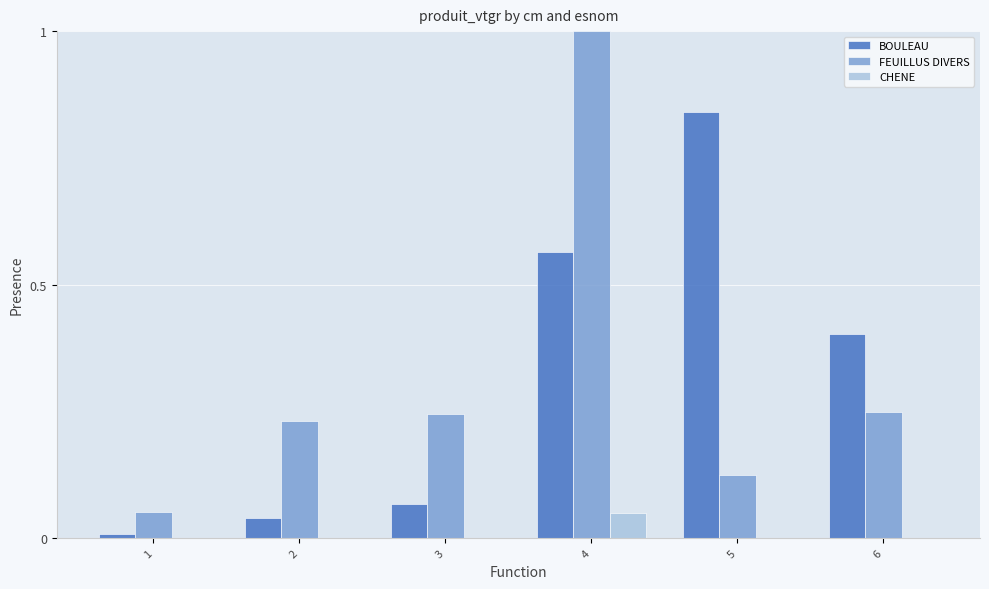

How many CHENE values are between 0 and 1?

6